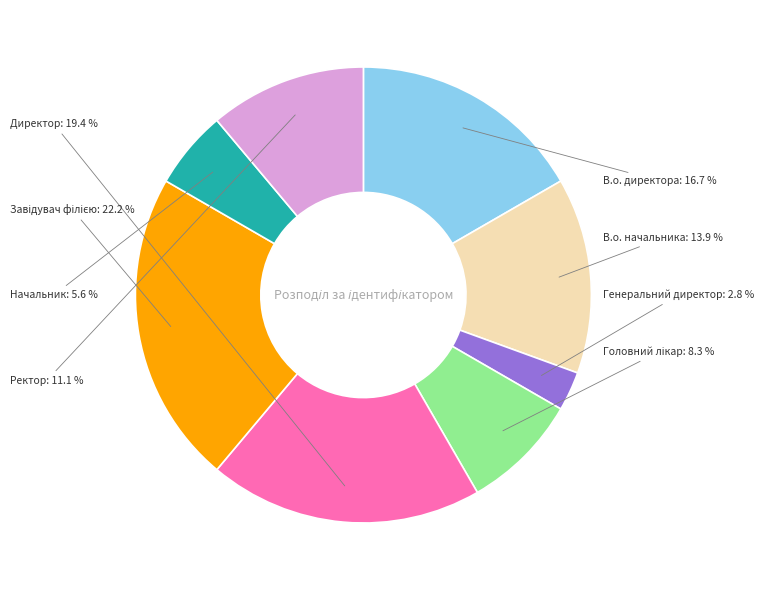

How many slices are in this pie chart?

8